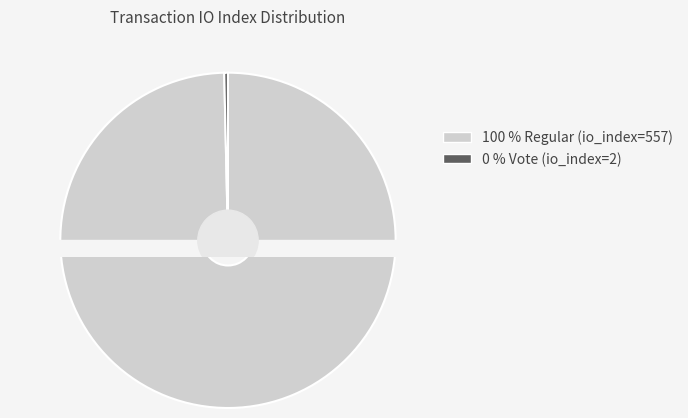

Which has a higher value, Regular (io_index=557) or Vote (io_index=2)?

Regular (io_index=557)